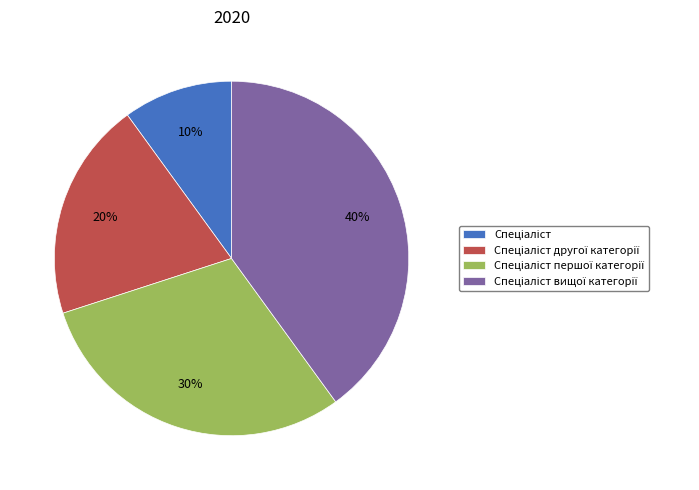

To the nearest percent, what is the difference between the largest and smallest slice percentages?

30%